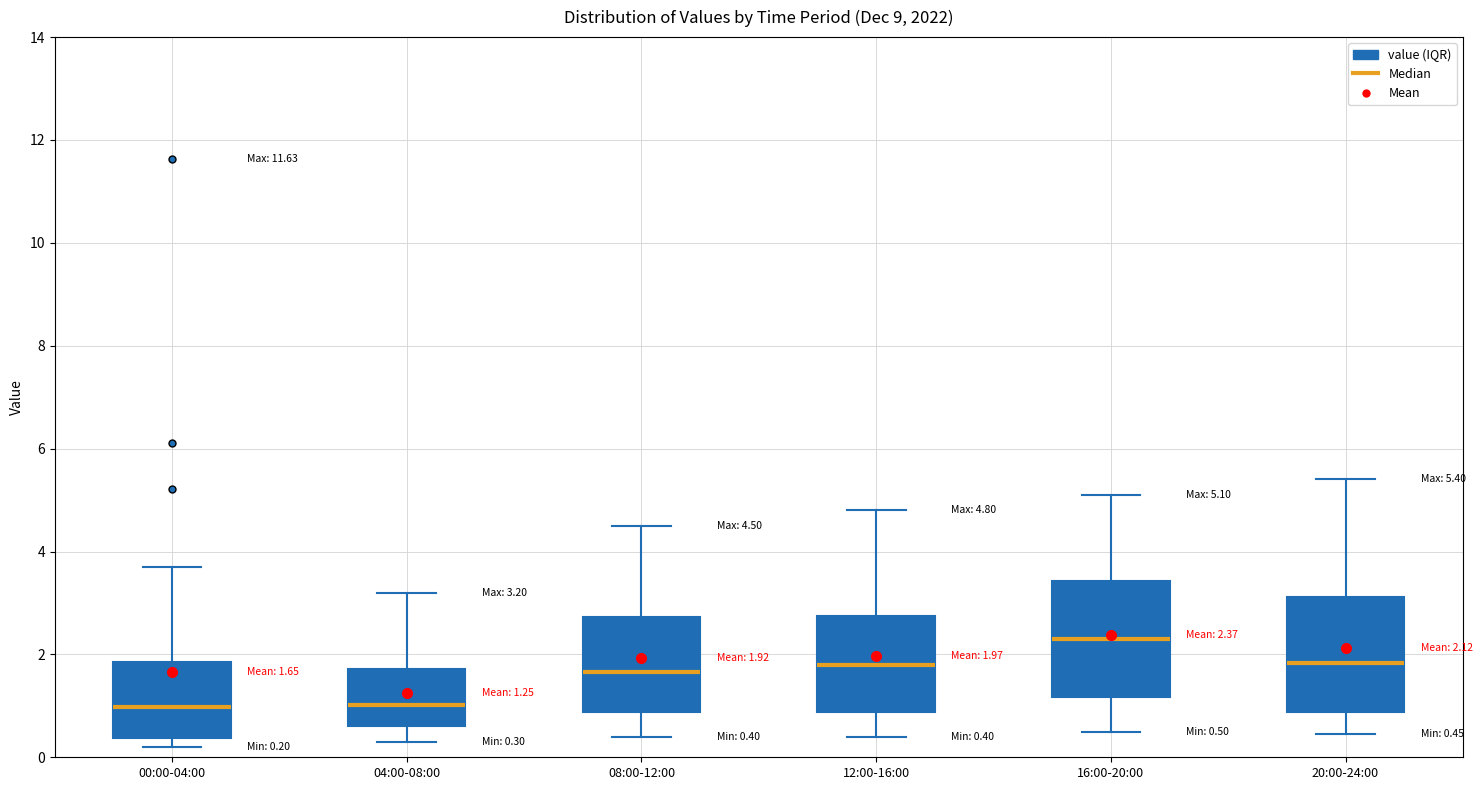

Which box has the highest median line?

16:00-20:00